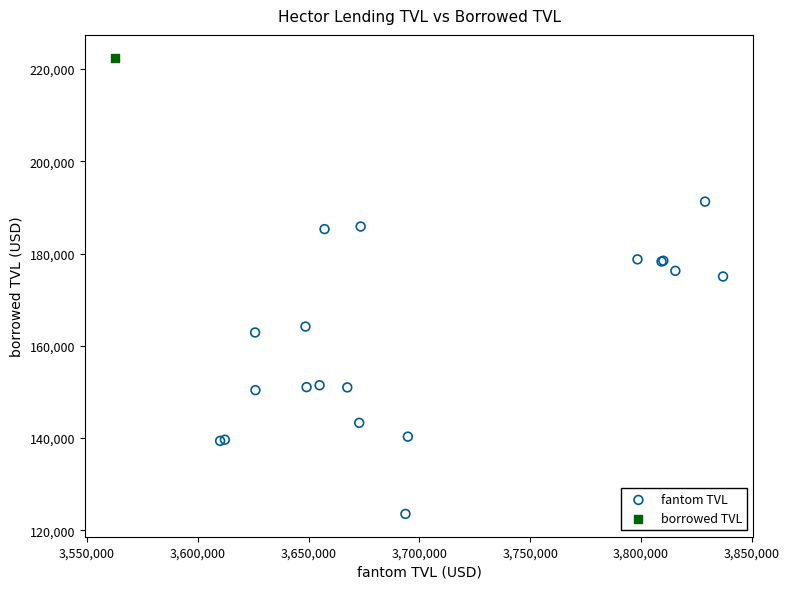

What are all the series names shown in the legend?

fantom TVL, borrowed TVL